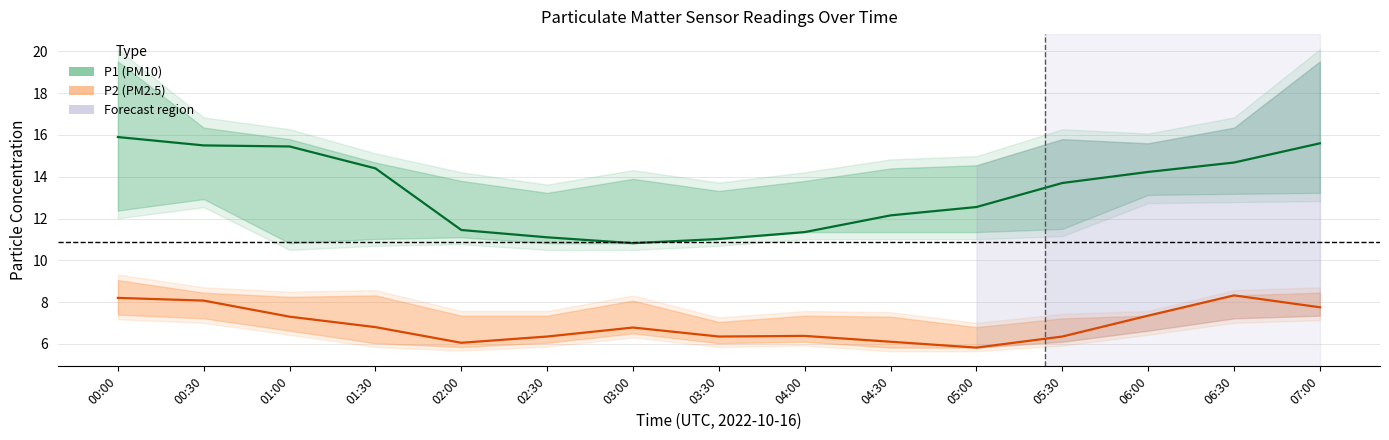

Which series has the widest spread of values?

P1